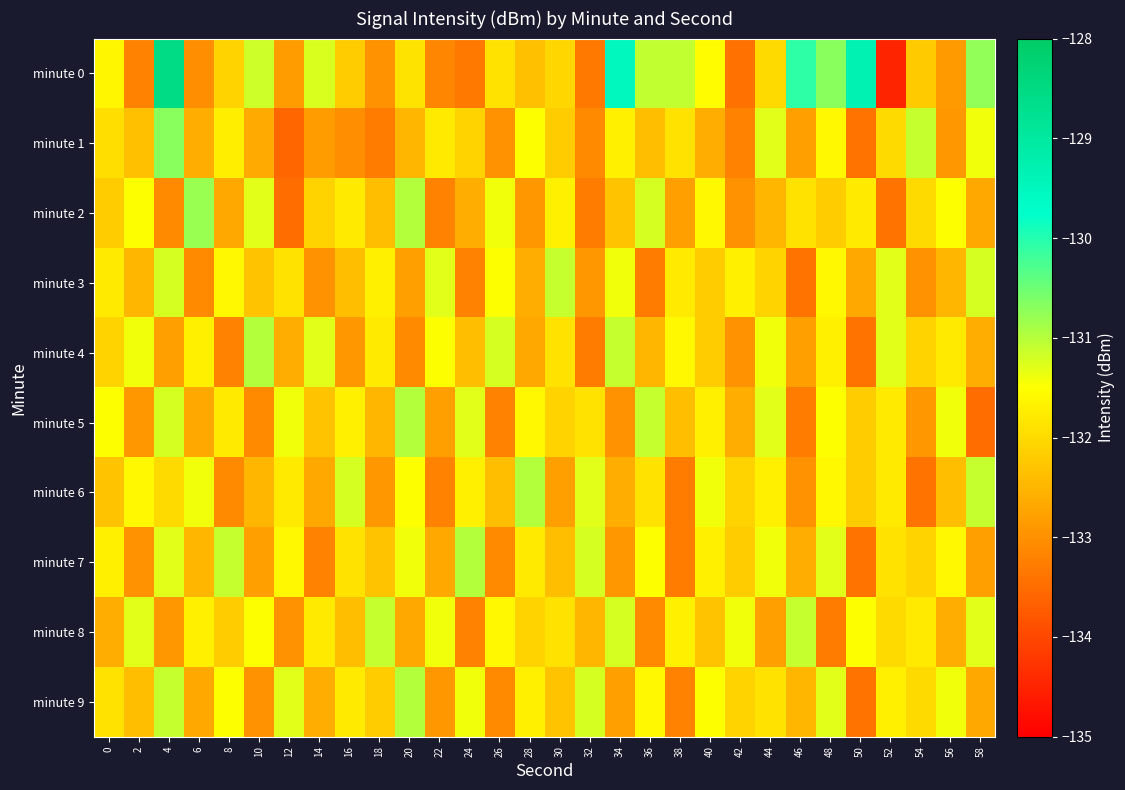

Reading left to right, transcribe all the data shown in this chart.

minute 0: 0=-131.6	2=-133.2	4=-128.6	6=-133.0	8=-132.1	10=-131.2	12=-132.9	14=-131.2	16=-132.2	18=-133.0	20=-131.9	22=-133.2	24=-133.3	26=-131.9	28=-132.4	30=-132.1	32=-133.3	34=-129.5	36=-131.1	38=-131.1	40=-131.6	42=-133.4	44=-132.0	46=-130.1	48=-130.7	50=-129.3	52=-134.5	54=-132.2	56=-132.9	58=-130.7
minute 1: 0=-132.0	2=-132.4	4=-130.7	6=-132.6	8=-131.7	10=-132.7	12=-133.6	14=-132.9	16=-133.0	18=-133.3	20=-132.5	22=-131.8	24=-132.1	26=-133.0	28=-131.5	30=-132.2	32=-133.1	34=-131.7	36=-132.4	38=-131.9	40=-132.6	42=-133.2	44=-131.3	46=-132.8	48=-131.6	50=-133.4	52=-132.0	54=-131.1	56=-132.9	58=-131.4
minute 2: 0=-132.2	2=-131.5	4=-133.1	6=-130.8	8=-132.7	10=-131.3	12=-133.5	14=-132.1	16=-131.8	18=-132.4	20=-131.0	22=-133.2	24=-132.6	26=-131.4	28=-132.9	30=-131.7	32=-133.3	34=-132.3	36=-131.2	38=-132.8	40=-131.6	42=-133.0	44=-132.5	46=-131.9	48=-132.2	50=-131.8	52=-133.4	54=-132.0	56=-131.5	58=-132.7
minute 3: 0=-131.8	2=-132.5	4=-131.2	6=-133.1	8=-131.6	10=-132.3	12=-131.9	14=-133.0	16=-132.4	18=-131.7	20=-132.8	22=-131.3	24=-133.2	26=-131.5	28=-132.6	30=-131.1	32=-132.9	34=-131.4	36=-133.3	38=-131.8	40=-132.2	42=-131.7	44=-132.1	46=-133.4	48=-131.6	50=-132.7	52=-131.3	54=-133.0	56=-132.5	58=-131.2
minute 4: 0=-132.1	2=-131.4	4=-132.8	6=-131.7	8=-133.2	10=-131.0	12=-132.6	14=-131.3	16=-132.9	18=-131.8	20=-133.1	22=-131.5	24=-132.4	26=-131.2	28=-132.7	30=-131.9	32=-133.3	34=-131.1	36=-132.5	38=-131.6	40=-132.2	42=-133.0	44=-131.4	46=-132.8	48=-131.7	50=-133.4	52=-131.3	54=-132.1	56=-131.8	58=-132.6
minute 5: 0=-131.5	2=-132.9	4=-131.2	6=-132.7	8=-131.8	10=-133.1	12=-131.4	14=-132.3	16=-131.7	18=-132.5	20=-131.0	22=-132.8	24=-131.3	26=-133.2	28=-131.6	30=-132.1	32=-131.9	34=-133.0	36=-131.1	38=-132.4	40=-131.7	42=-132.6	44=-131.3	46=-133.3	48=-131.5	50=-132.2	52=-131.8	54=-132.9	56=-131.4	58=-133.5
minute 6: 0=-132.3	2=-131.6	4=-132.0	6=-131.4	8=-133.1	10=-132.5	12=-131.8	14=-132.7	16=-131.2	18=-132.9	20=-131.5	22=-133.2	24=-131.7	26=-132.4	28=-131.0	30=-132.8	32=-131.3	34=-132.6	36=-131.9	38=-133.3	40=-131.4	42=-132.1	44=-131.7	46=-133.0	48=-131.6	50=-132.2	52=-131.8	54=-133.4	56=-132.4	58=-131.1
minute 7: 0=-131.7	2=-133.0	4=-131.3	6=-132.5	8=-131.1	10=-132.8	12=-131.6	14=-133.2	16=-131.9	18=-132.3	20=-131.4	22=-132.7	24=-131.0	26=-133.1	28=-131.8	30=-132.4	32=-131.2	34=-132.9	36=-131.5	38=-133.3	40=-131.7	42=-132.2	44=-131.4	46=-132.6	48=-131.3	50=-133.4	52=-131.9	54=-132.1	56=-131.6	58=-132.8
minute 8: 0=-132.6	2=-131.3	4=-132.9	6=-131.7	8=-132.2	10=-131.5	12=-133.0	14=-131.8	16=-132.4	18=-131.1	20=-132.7	22=-131.4	24=-133.2	26=-131.6	28=-132.1	30=-131.9	32=-132.5	34=-131.2	36=-133.1	38=-131.7	40=-132.3	42=-131.4	44=-132.8	46=-131.1	48=-133.3	50=-131.5	52=-132.0	54=-131.8	56=-132.6	58=-131.3
minute 9: 0=-131.9	2=-132.4	4=-131.1	6=-132.7	8=-131.5	10=-133.0	12=-131.3	14=-132.6	16=-131.8	18=-132.2	20=-131.0	22=-132.9	24=-131.4	26=-133.1	28=-131.7	30=-132.3	32=-131.2	34=-132.8	36=-131.6	38=-133.2	40=-131.5	42=-132.1	44=-131.9	46=-132.5	48=-131.3	50=-133.4	52=-131.7	54=-132.0	56=-131.4	58=-132.7